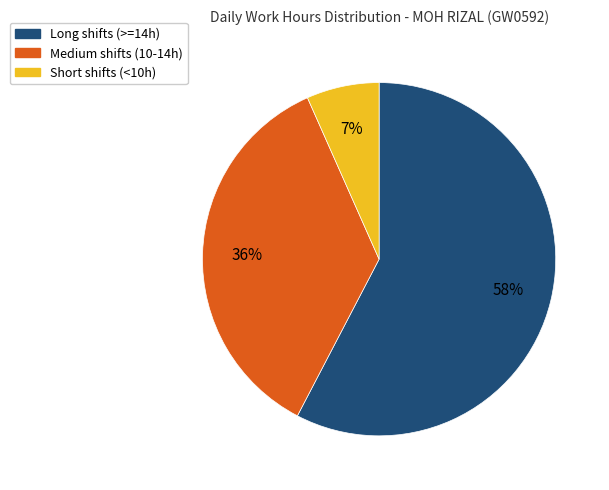

How many segments does this pie chart have?

3